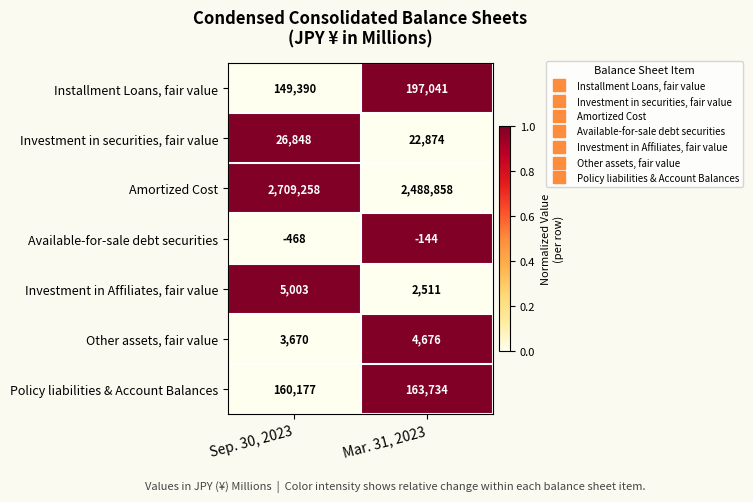

What is the greatest value displayed?

2709258